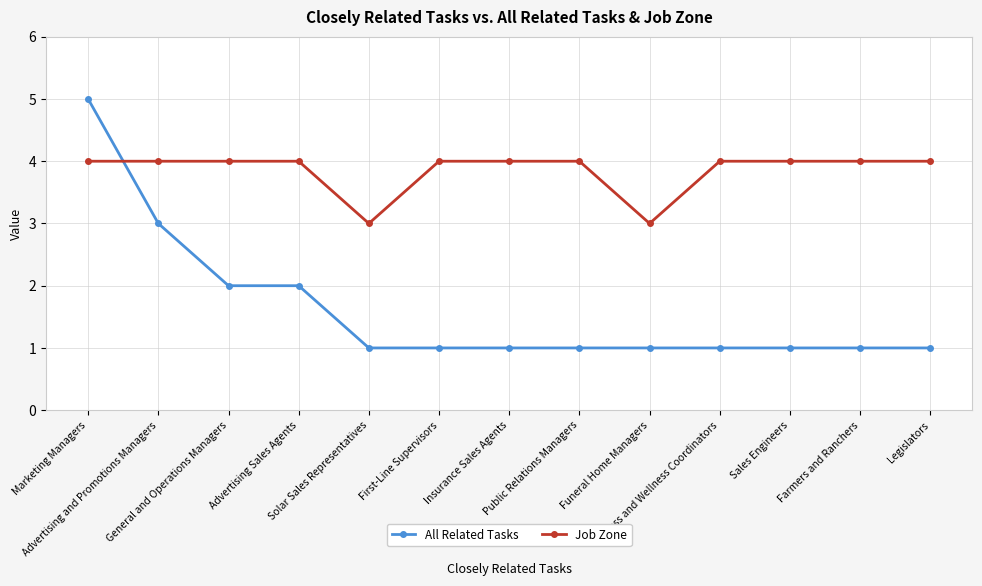

True or false: All Related Tasks and Job Zone cross at least once.

True